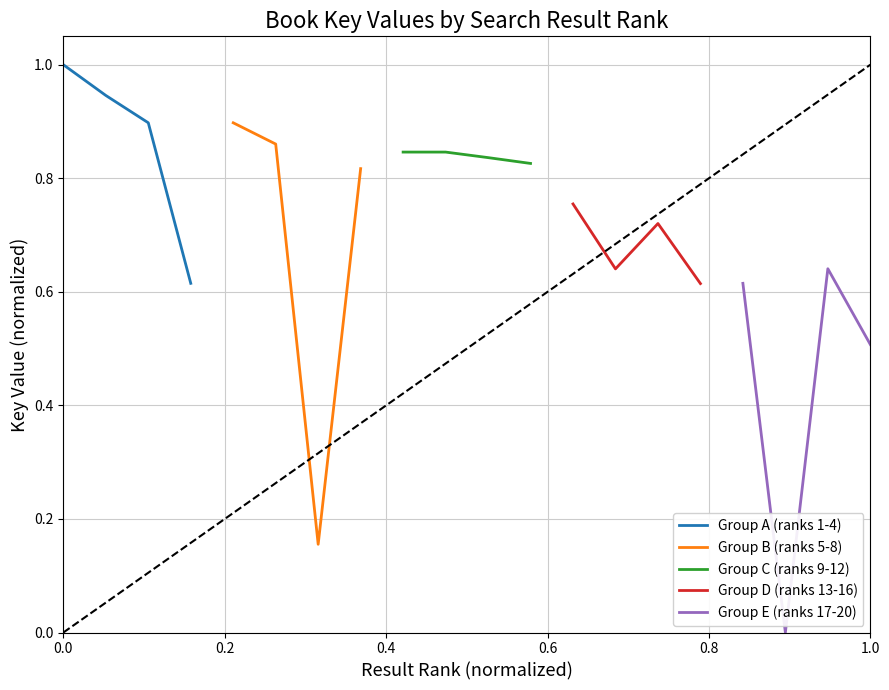

True or false: Group C (ranks 9-12) has more than 2 points higher than both neighbors.

False